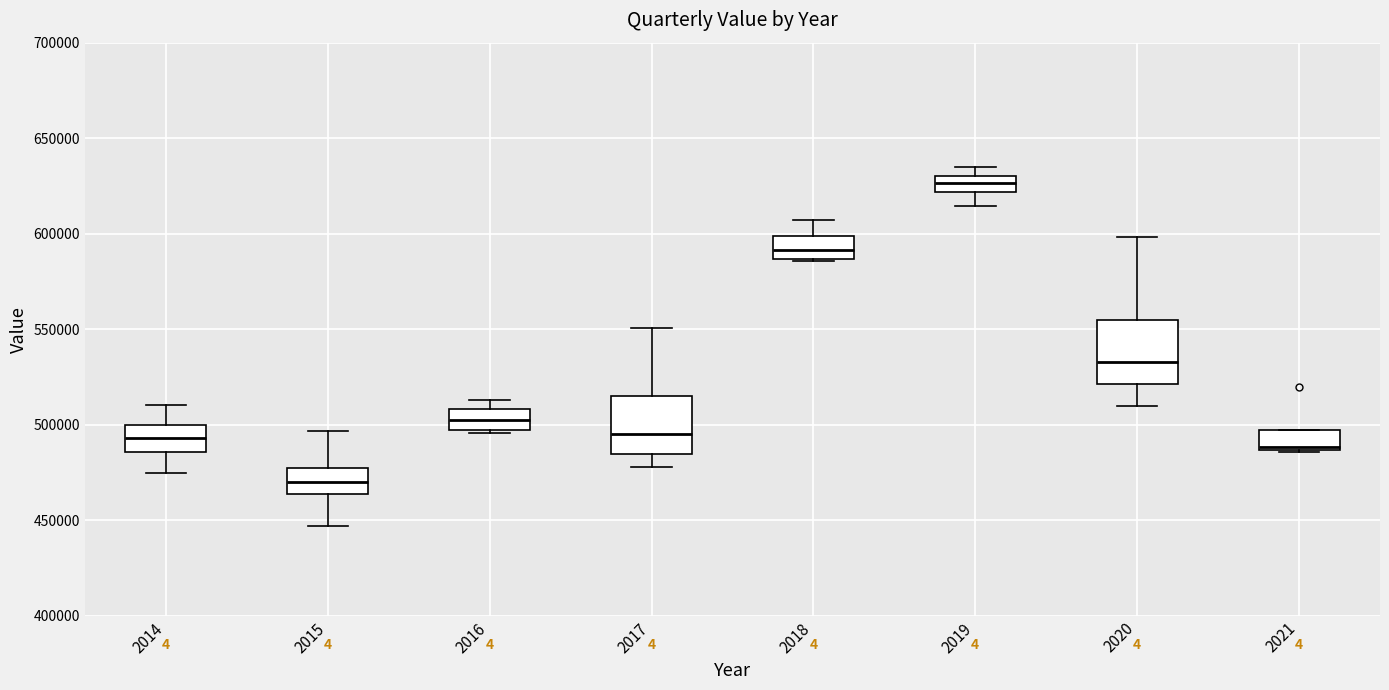

Reading left to right, read every box against the y-axis: the position of its median line, the range the box covers, and the ends of its whiskers. The values are not printed on the chart, so give them approximately, as read against the axis.

2014: median 495000, box 485000 to 500000, whiskers 475000 to 510000
2015: median 470000, box 465000 to 475000, whiskers 445000 to 495000
2016: median 500000, box 495000 to 510000, whiskers 495000 to 515000
2017: median 495000, box 485000 to 515000, whiskers 480000 to 550000
2018: median 590000, box 585000 to 600000, whiskers 585000 to 605000
2019: median 625000, box 620000 to 630000, whiskers 615000 to 635000
2020: median 535000, box 520000 to 555000, whiskers 510000 to 600000
2021: median 490000, box 485000 to 495000, whiskers 485000 to 495000